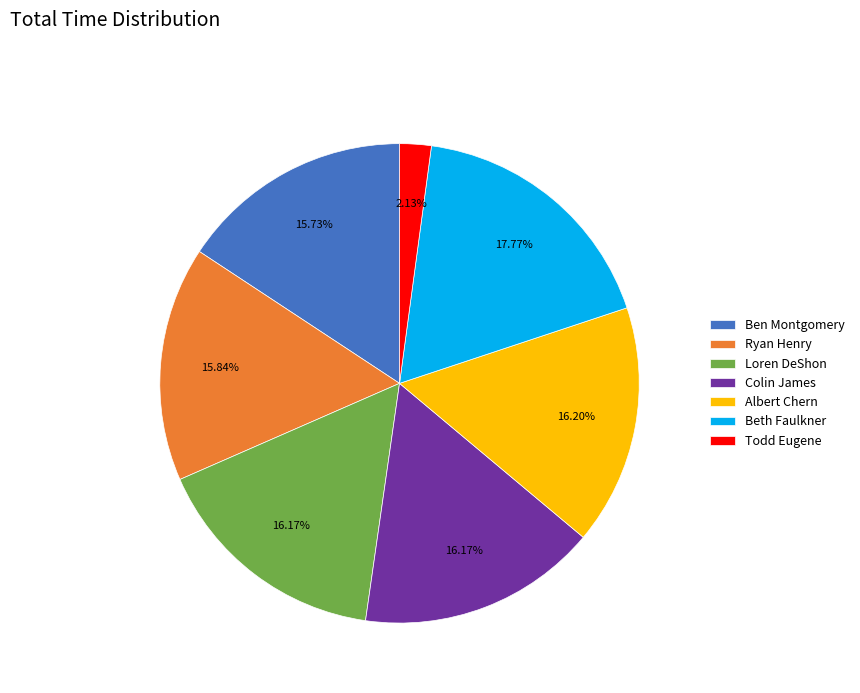

Is there any slice that represents more than half of the pie?

No